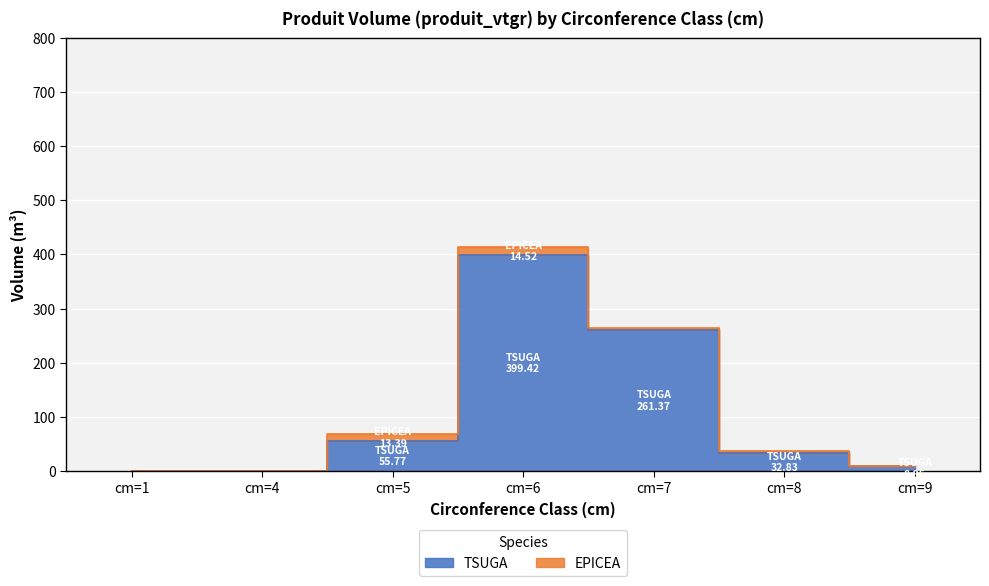

List the labels in order of value, smallest first.

cm=1, cm=4, cm=9, cm=8, cm=5, cm=7, cm=6